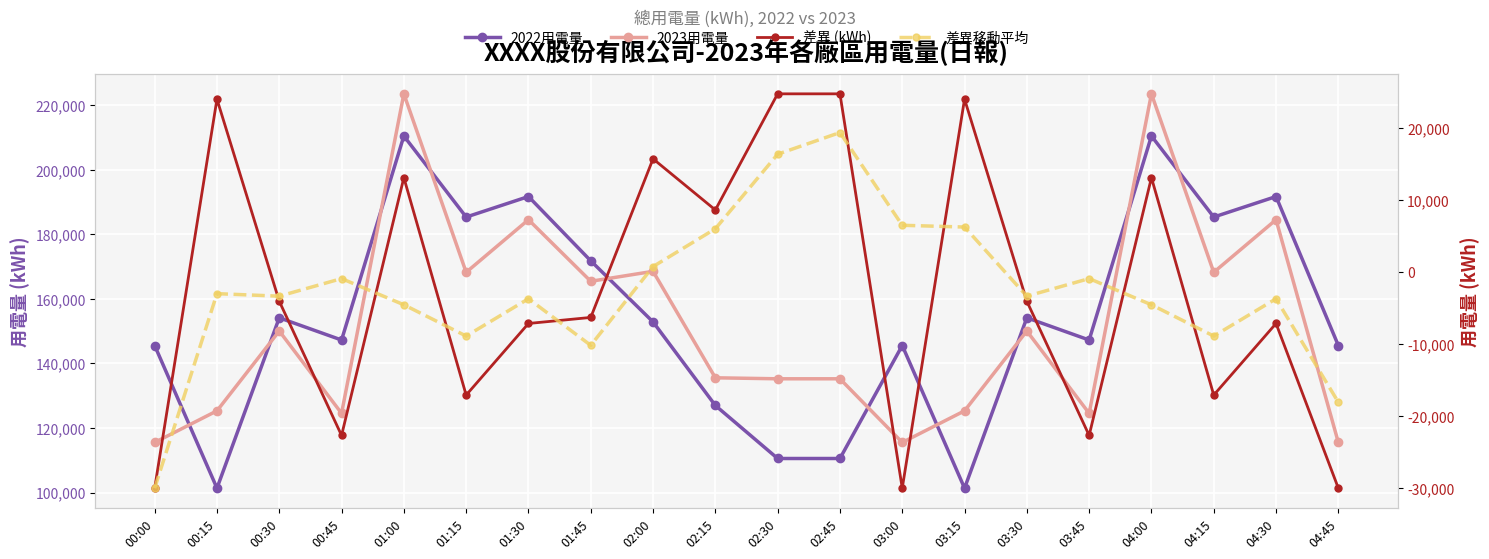

What is the lowest value of the 差異 (kWh) series?

-30039.6